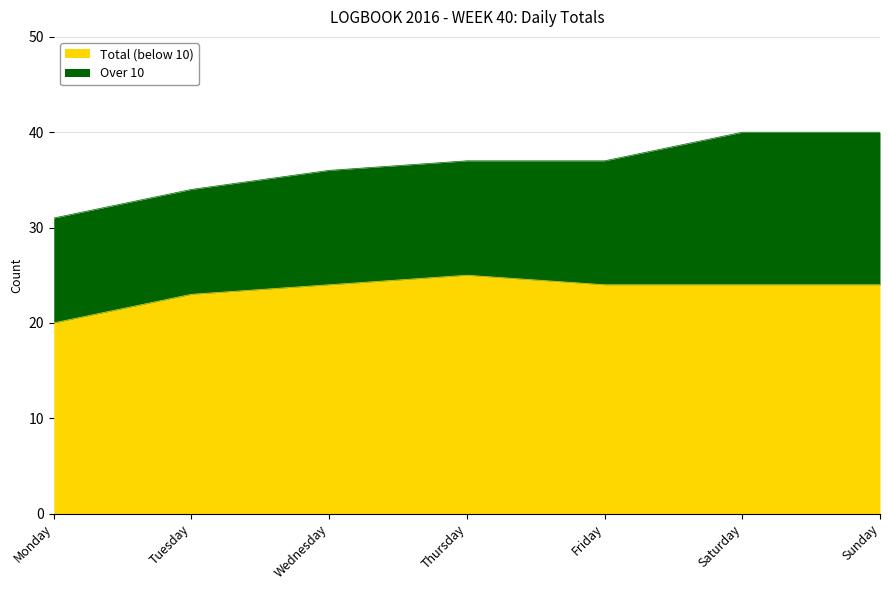

True or false: the data shows 40 at Saturday.

True